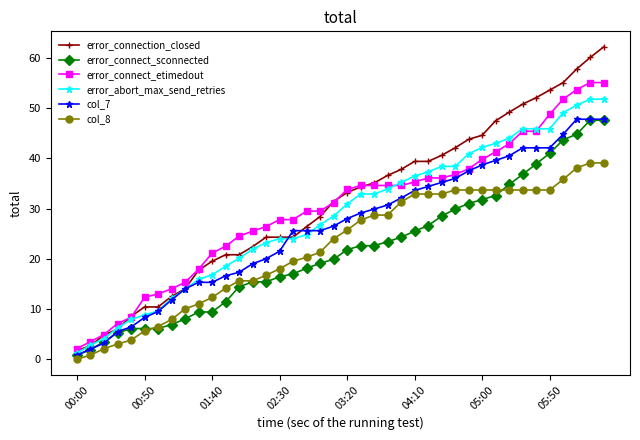

What is the value of the col_8 point at the 25th from the left?

31.3